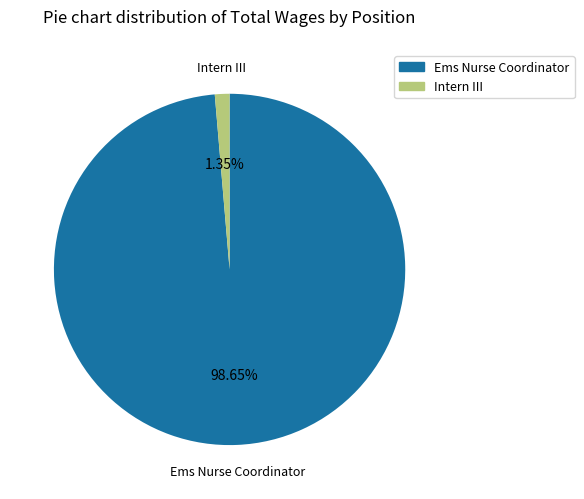

To the nearest percent, what is the difference between the largest and smallest slice percentages?

97%